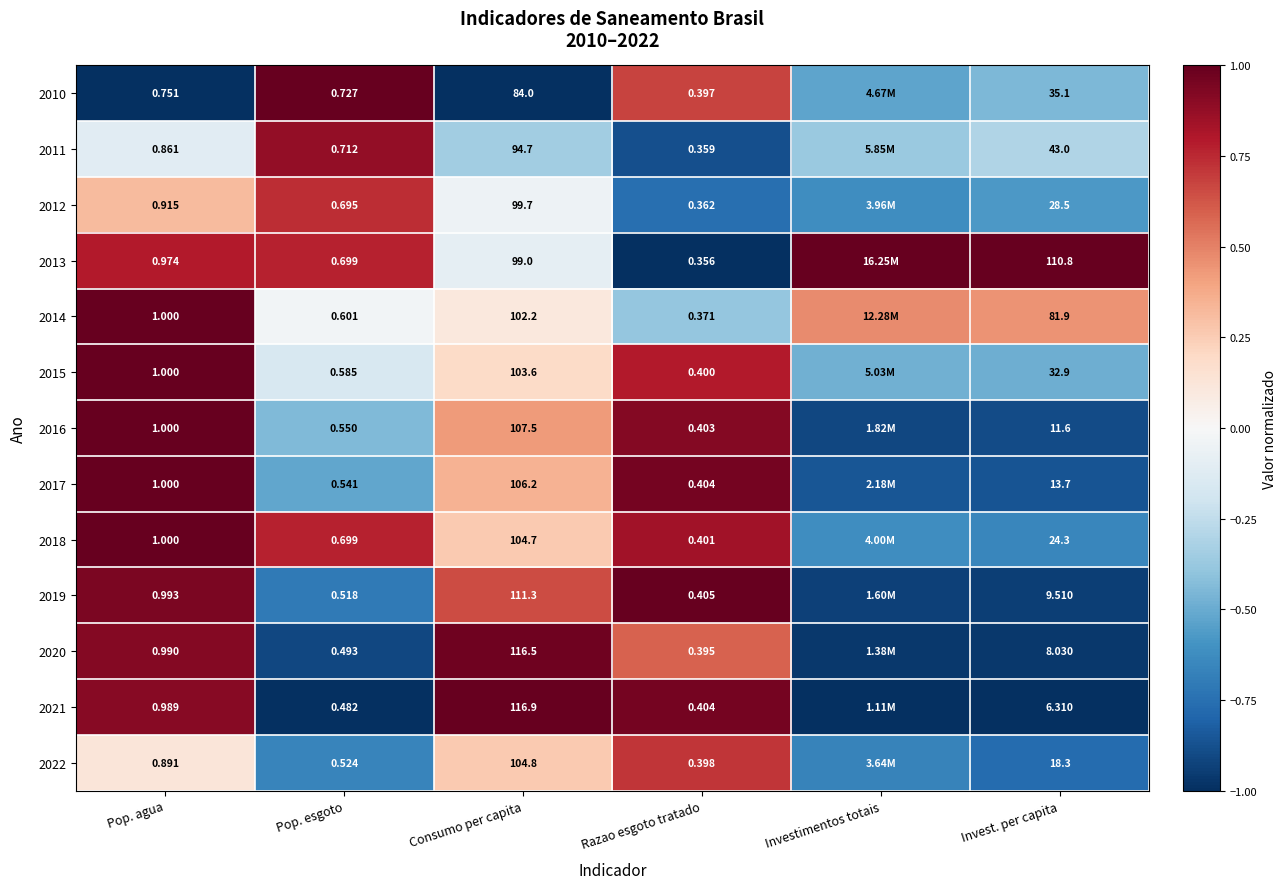

Is the value of 2012 at Pop. esgoto greater than the value of 2020 at Invest. per capita?

No